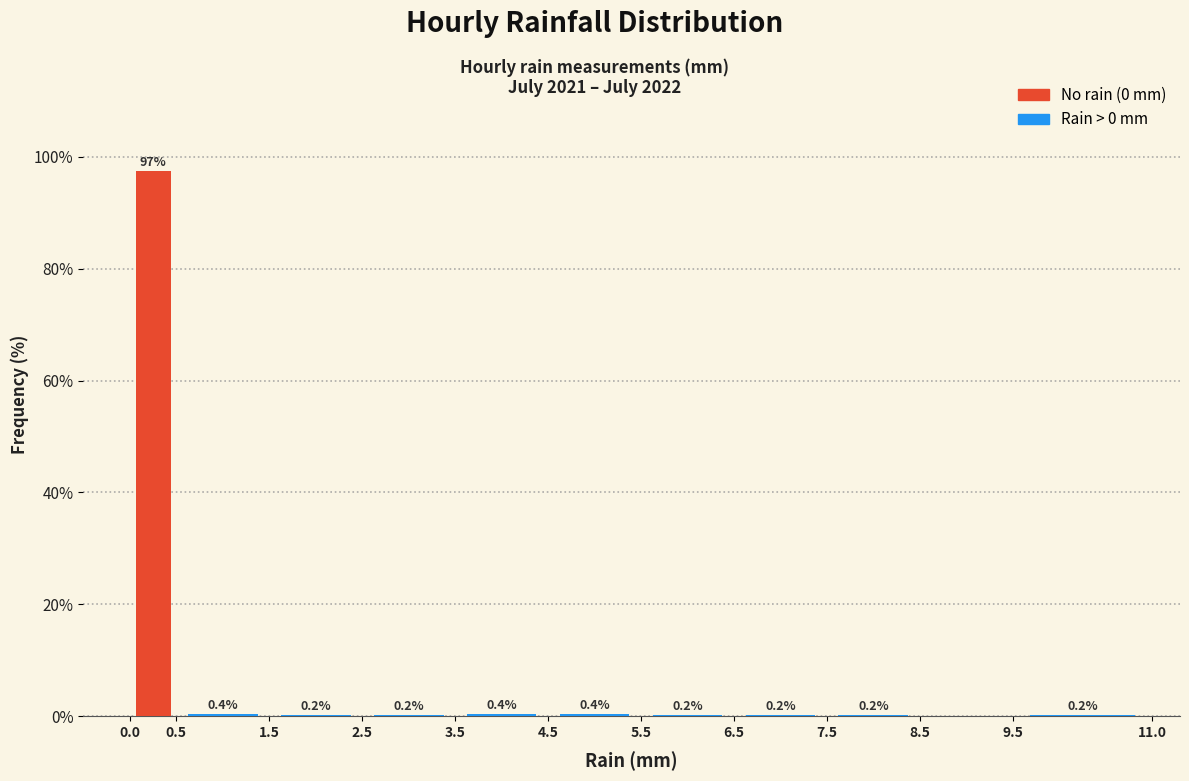

Which range on the x-axis has the tallest bar?

0.0 to 0.5